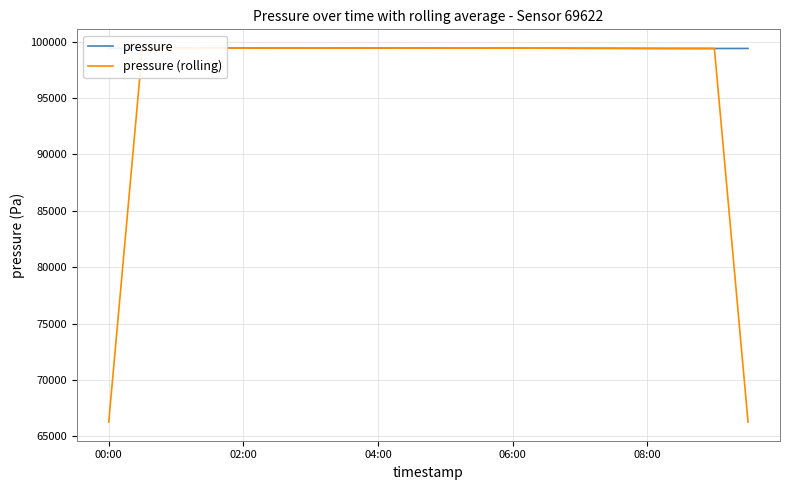

Does the chart display data point markers on the line(s)?

No